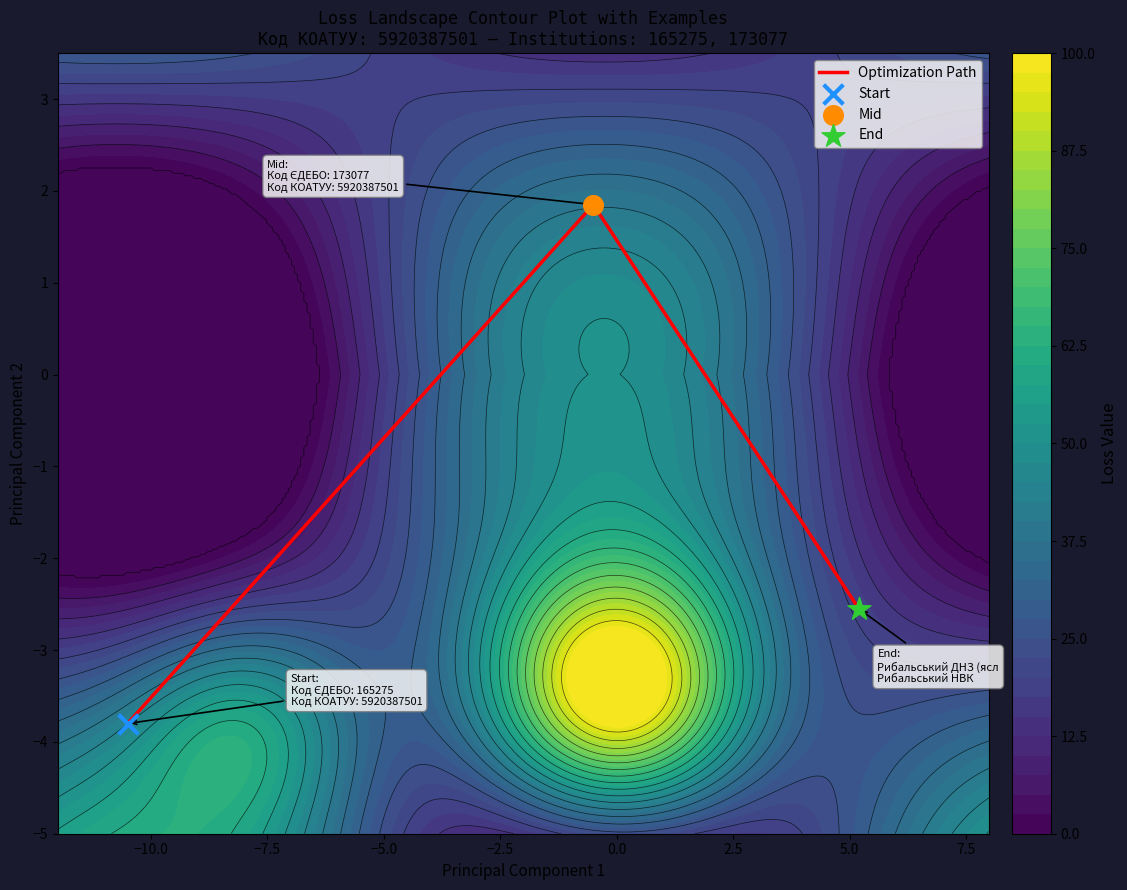

What is the minimum value for Optimization Path?

-3.8